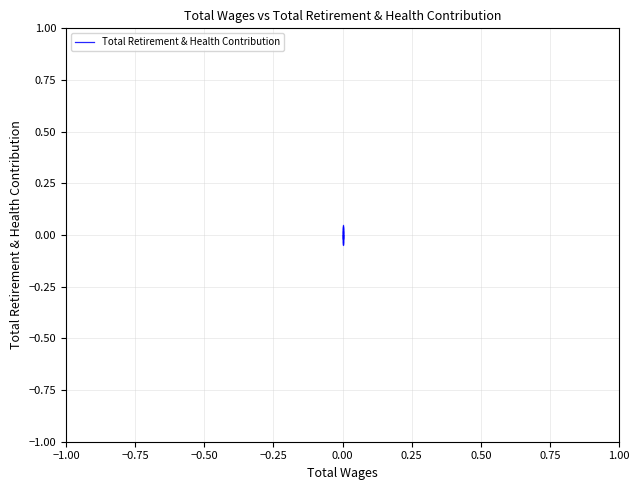

True or false: the data has more than 1 interior local peaks.

False